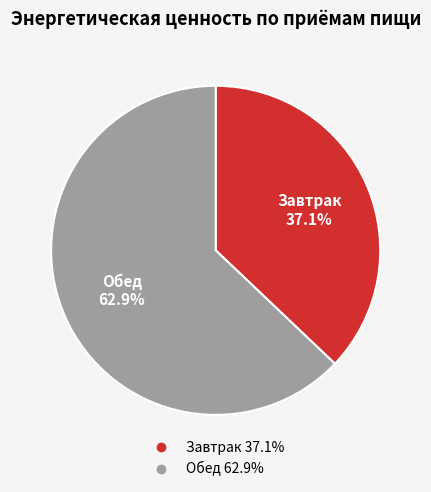

What is the smallest slice in the pie chart?

Завтрак